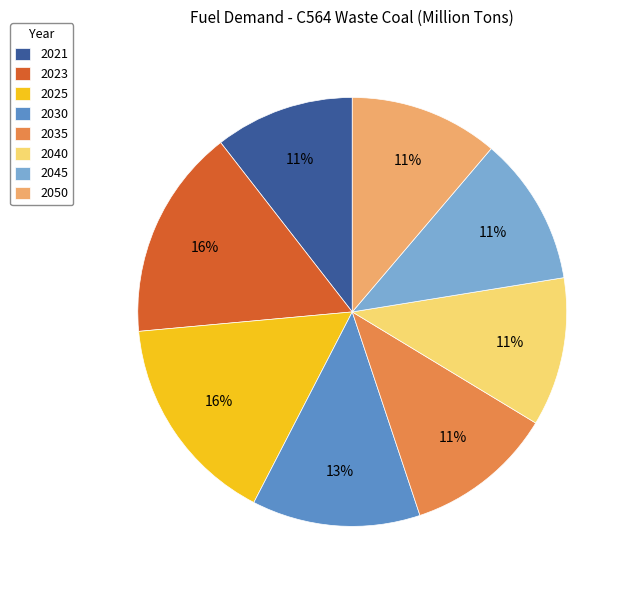

How many slices are in this pie chart?

8